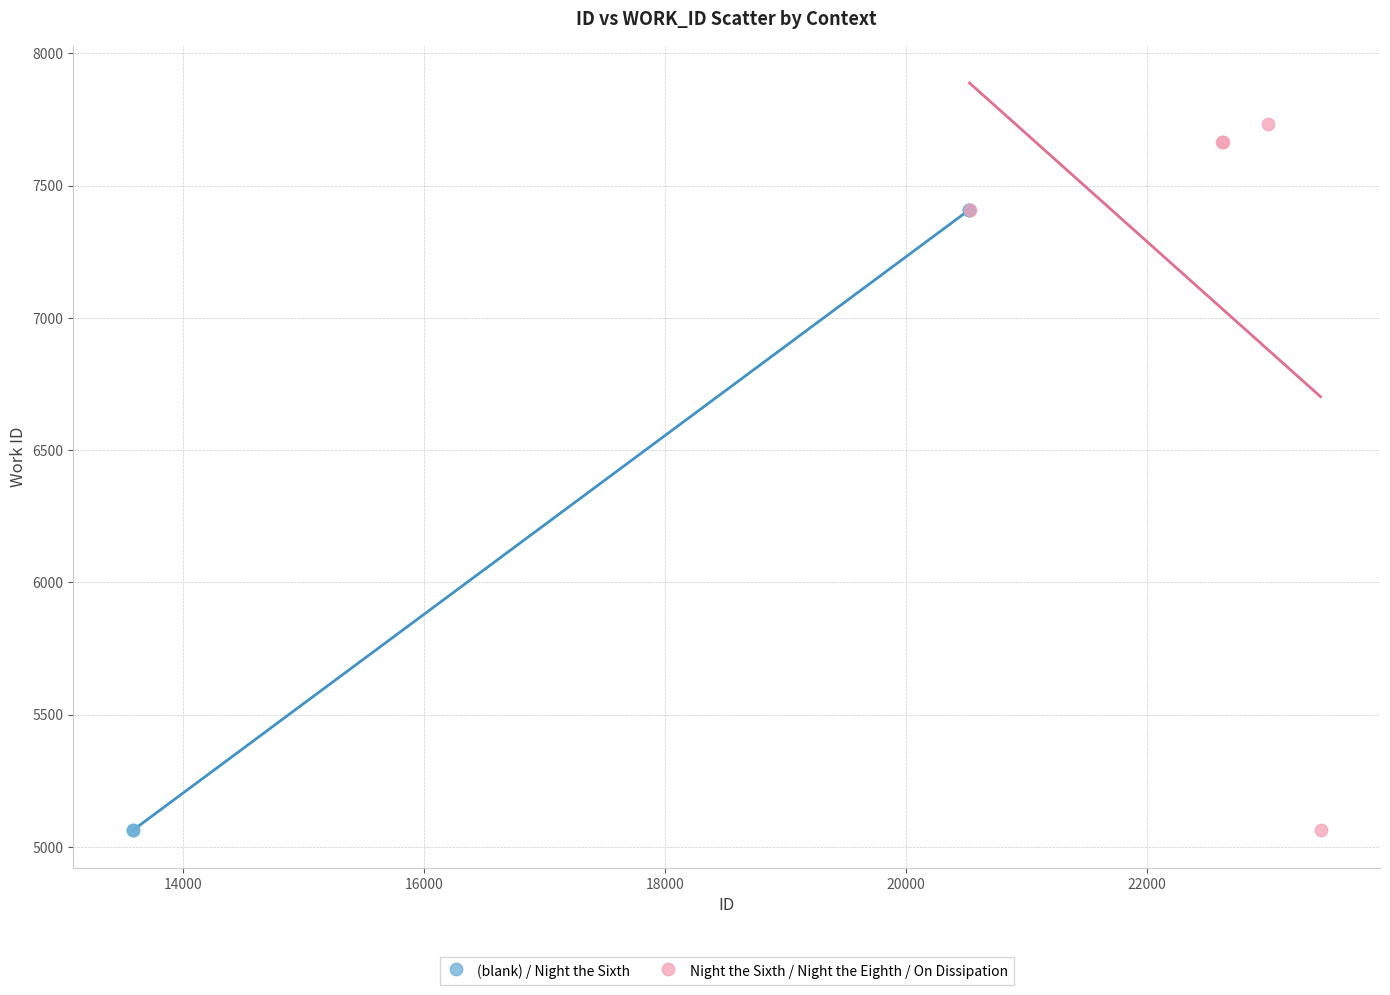

Which series has the widest spread of Y values?

Night the Sixth / Night the Eighth / On Dissipation